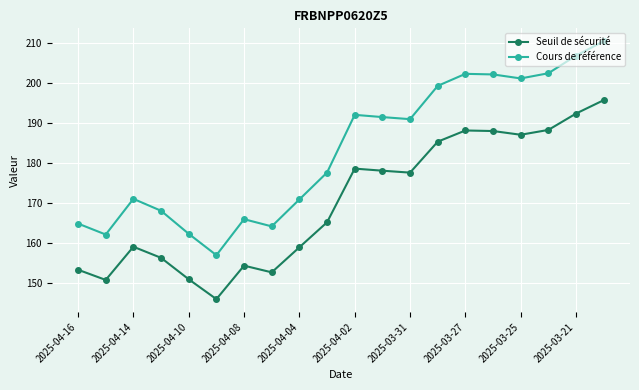

True or false: Cours de référence has more than 2 interior local peaks.

True